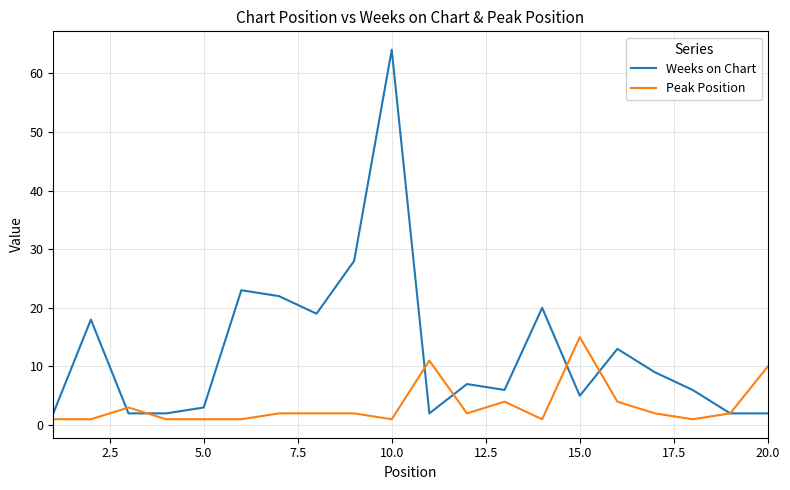

What is the minimum value shown in the chart?

1